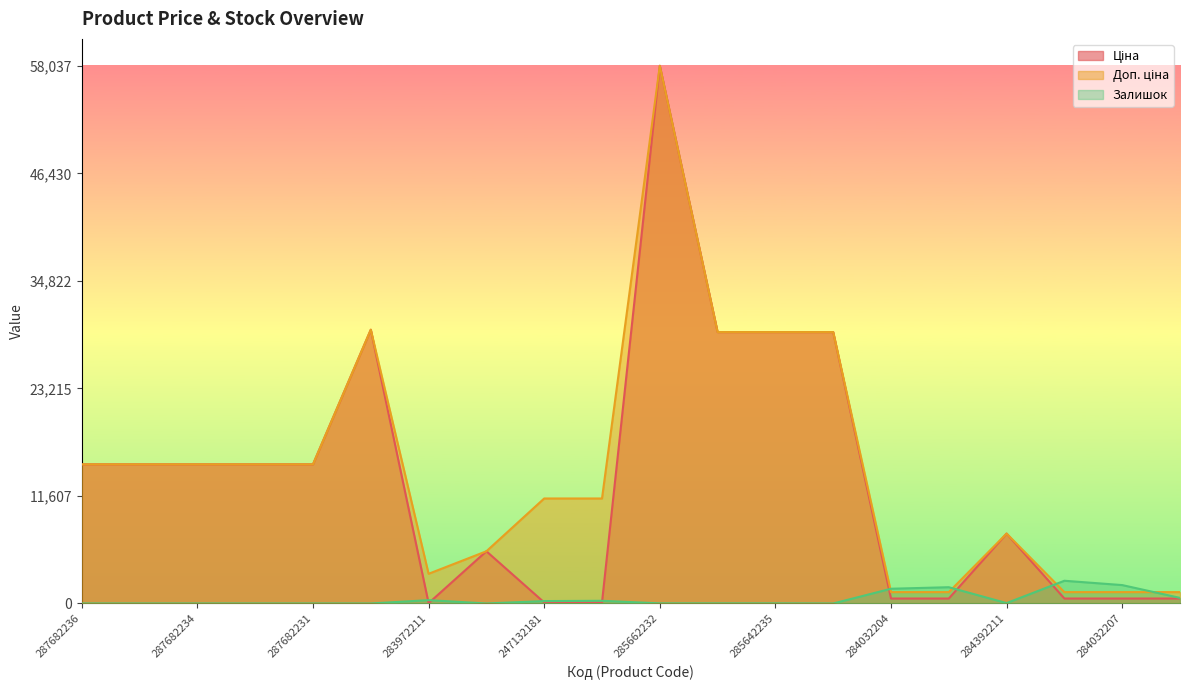

Reading right to left, extract all data points from this chart.

Ціна: 535.4	535.4	535.4	7545.9	535.4	535.4	29294.9	29294.9	29294.9	58037.0	113.3	113.3	5636.0	32.0	29548.9	15019.2	15019.2	15019.2	15019.2	15019.2
Доп. ціна: 1227.2	1227.2	1227.2	7545.9	1227.2	1227.2	29294.9	29294.9	29294.9	58037.0	11334.0	11334.0	5636.0	3205.0	29548.9	15019.2	15019.2	15019.2	15019.2	15019.2
Залишок: 605.0	1986.0	2453.0	43.0	1756.0	1591.0	0.0	11.0	11.0	12.0	290.0	260.0	1.0	360.0	0.0	0.0	0.0	0.0	0.0	0.0